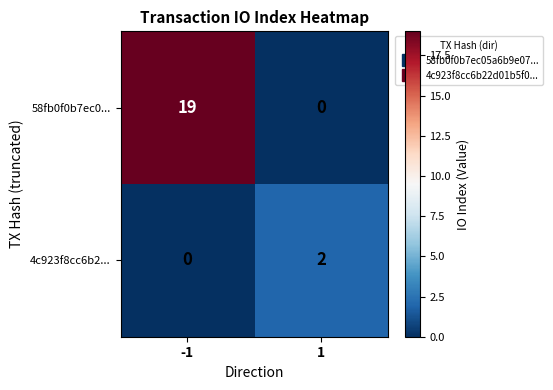

Is it true that 58fb0f0b7ec0... equals 19 at -1?

True